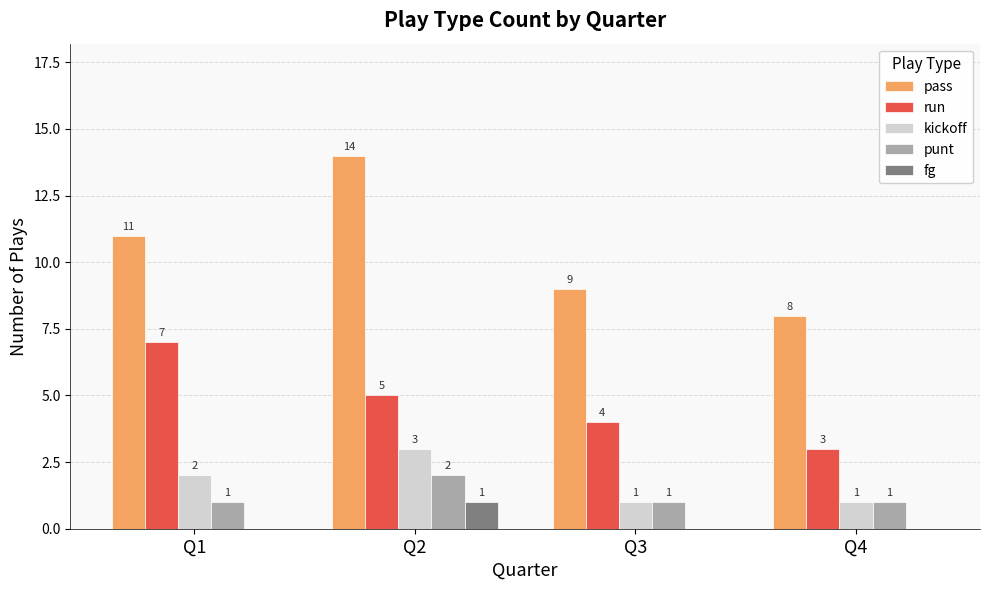

The value of punt at Q4 is 1. True or false?

True